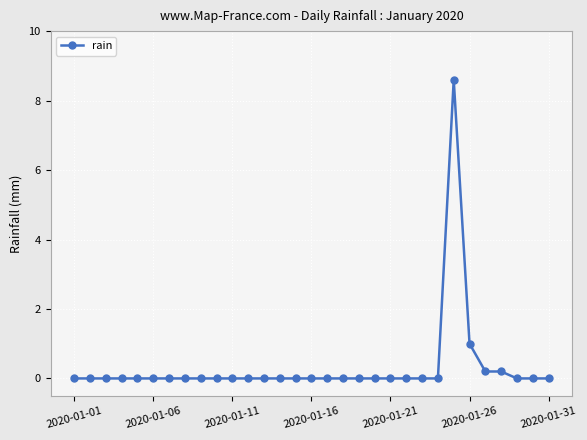

Count the number of data series in this chart.

1